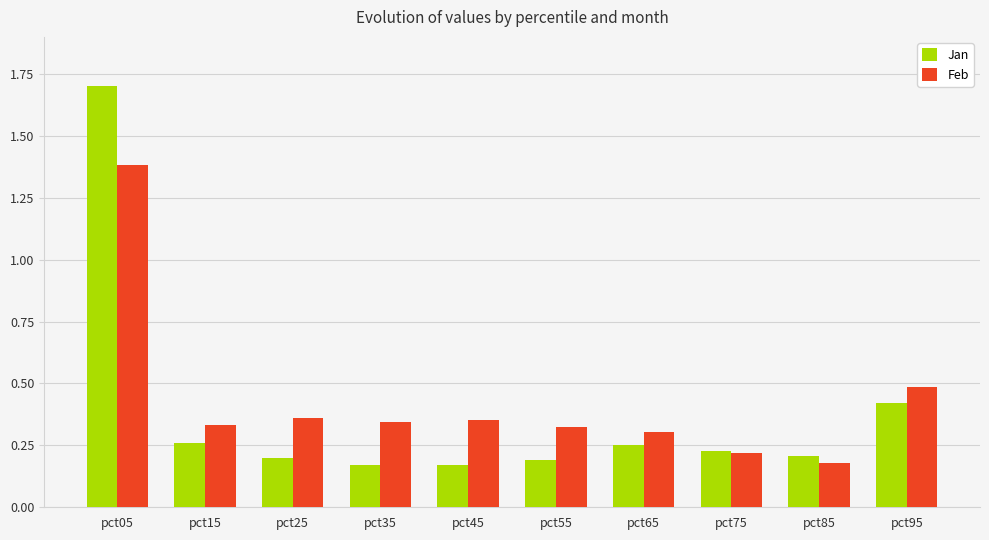

How many categories are shown in the chart?

10